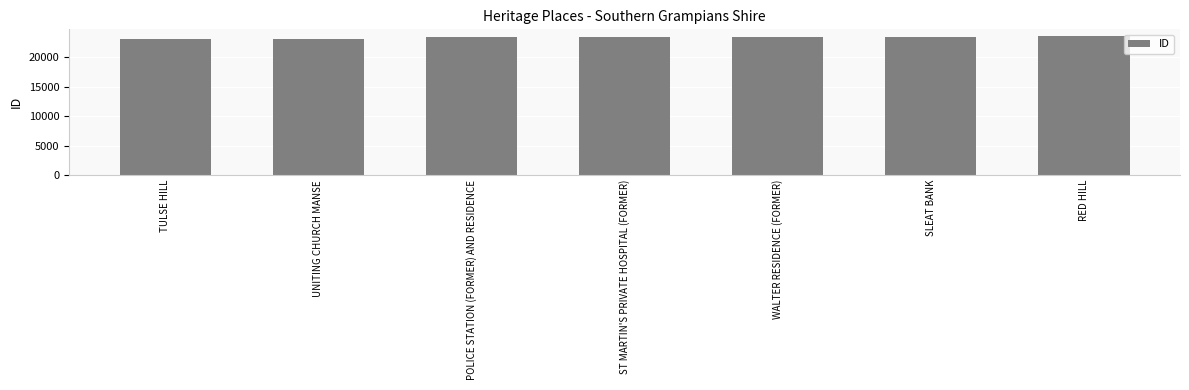

What is the label of the 4th bar from the left?

ST MARTIN'S PRIVATE HOSPITAL (FORMER)